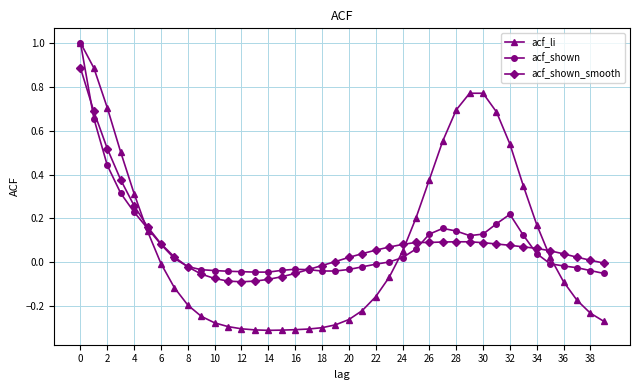

How many data points does each series have?

40